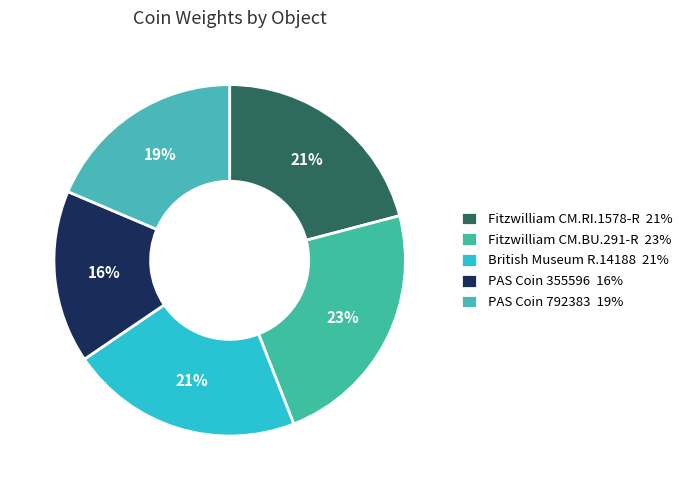

Is there any slice that represents more than half of the pie?

No